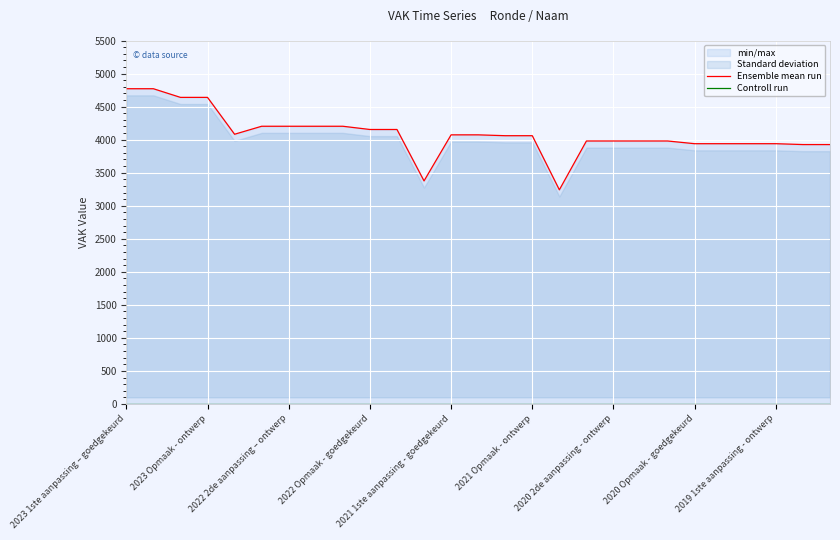

What is the difference between the highest and lowest values at 2020 Opmaak - goedgekeurd?

3939